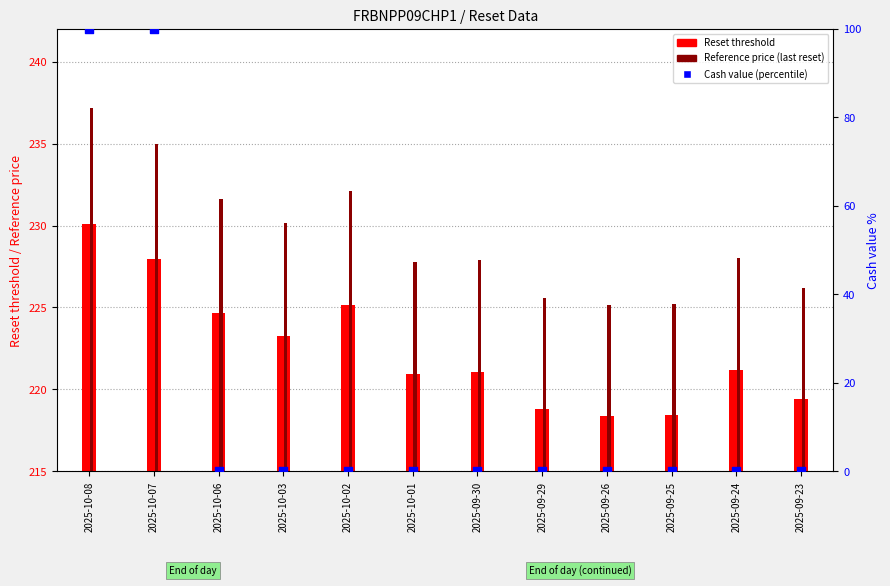

Which series has the widest spread of Y values?

Cash value (percentile)